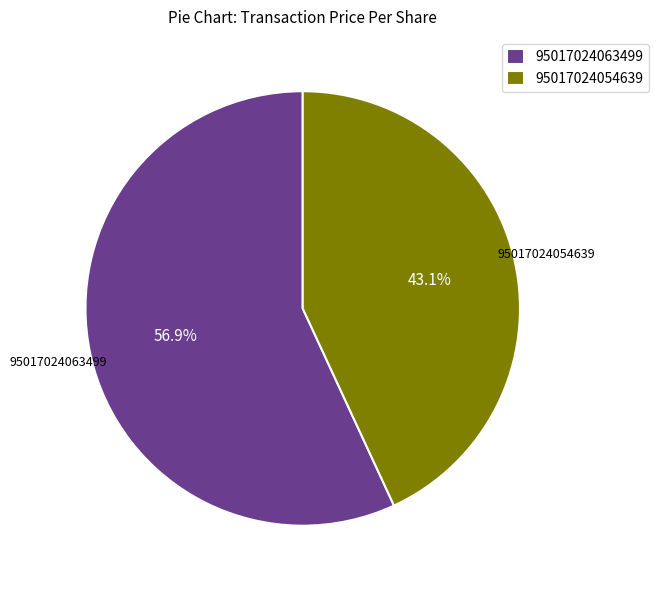

What percentage do 95017024054639 and 95017024063499 together represent?

100.0%